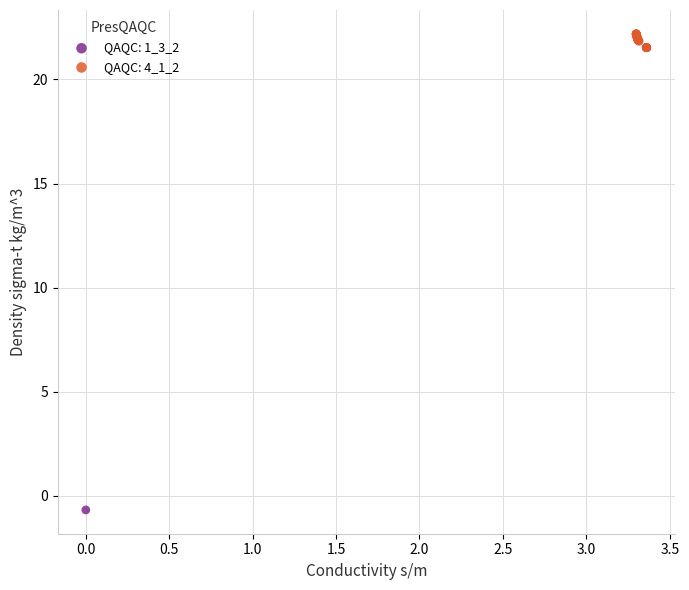

Which series reaches the minimum Y coordinate?

QAQC: 1_3_2